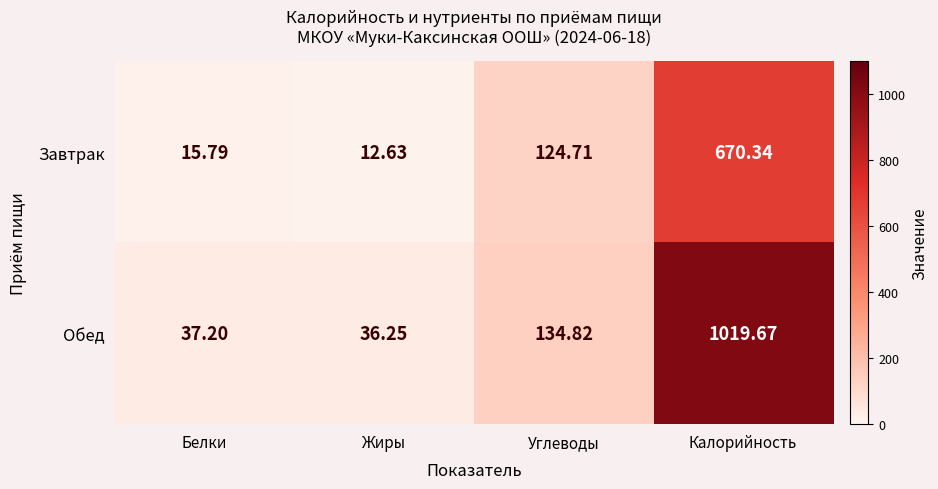

Which series has the widest spread of values?

Обед